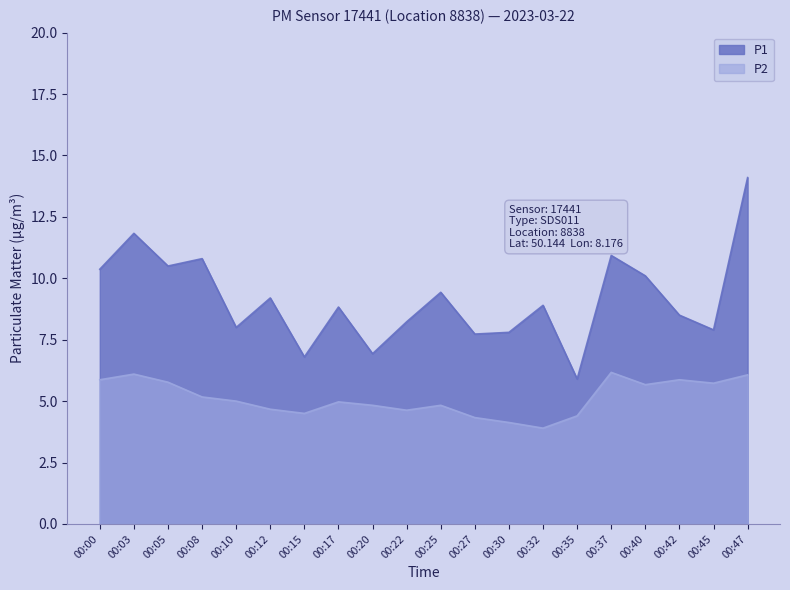

True or false: P1 and P2 intersect in this chart.

False